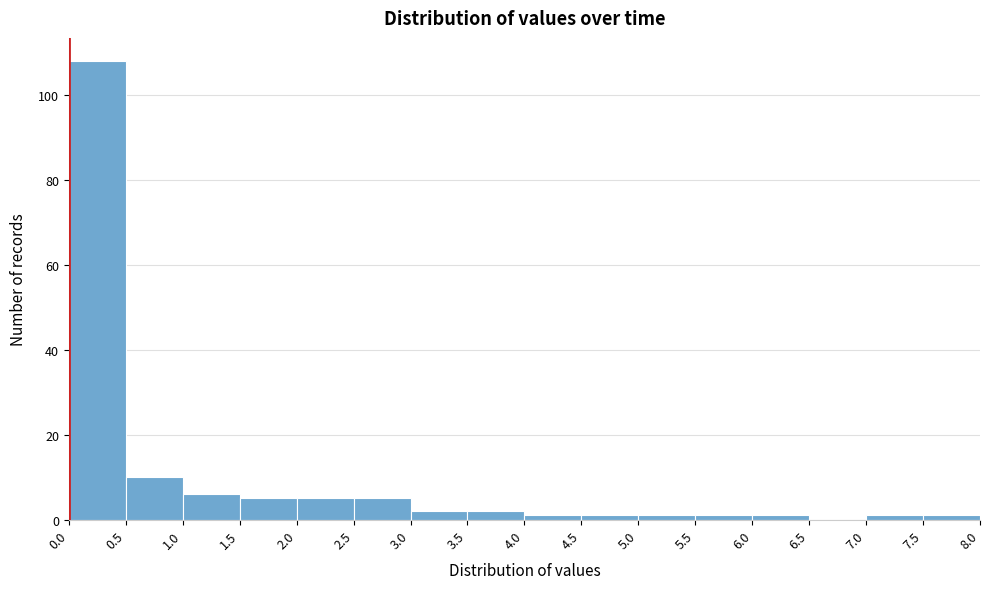

Reading left to right, transcribe this chart: for each bar, give the range it covers on the x-axis and its height. The values are not printed on the chart, so give them approximately, as read against the axis.

0.0 to 0.5: 108
0.5 to 1.0: 10
1.0 to 1.5: 6
1.5 to 2.0: 6
2.0 to 2.5: 6
2.5 to 3.0: 6
3.0 to 3.5: 2
3.5 to 4.0: 2
4.0 to 4.5: under 2
4.5 to 5.0: under 2
5.0 to 5.5: under 2
5.5 to 6.0: under 2
6.0 to 6.5: under 2
6.5 to 7.0: 0
7.0 to 7.5: under 2
7.5 to 8.0: under 2